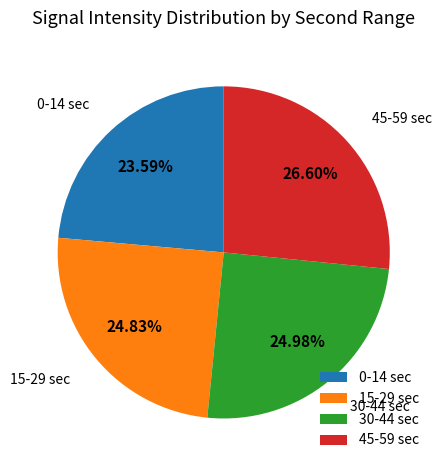

How many slices are in this pie chart?

4